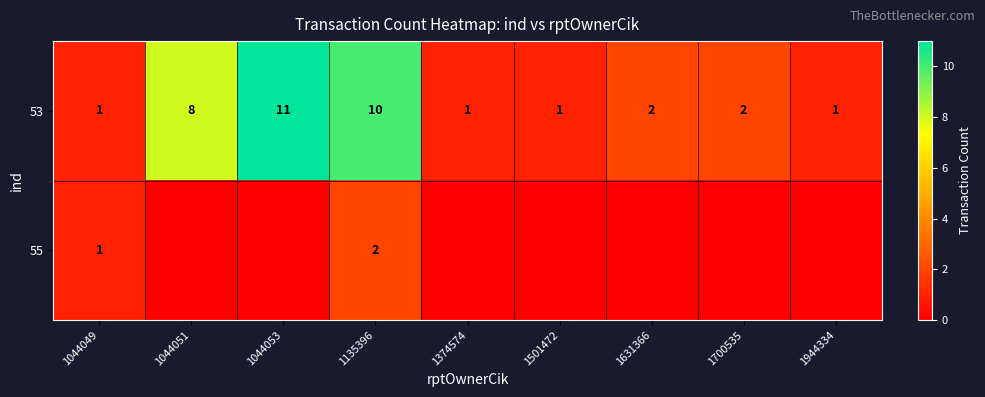

The value of 53 at 1944334 is 1. True or false?

True